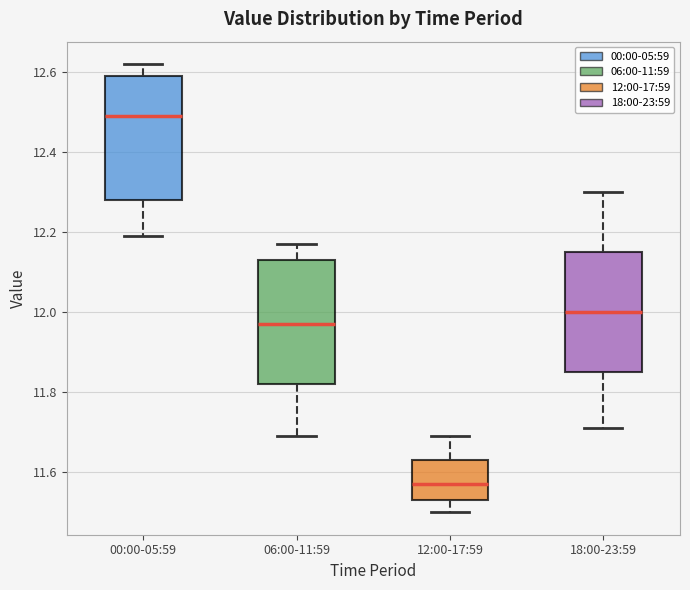

Which box's median line is the highest?

00:00-05:59